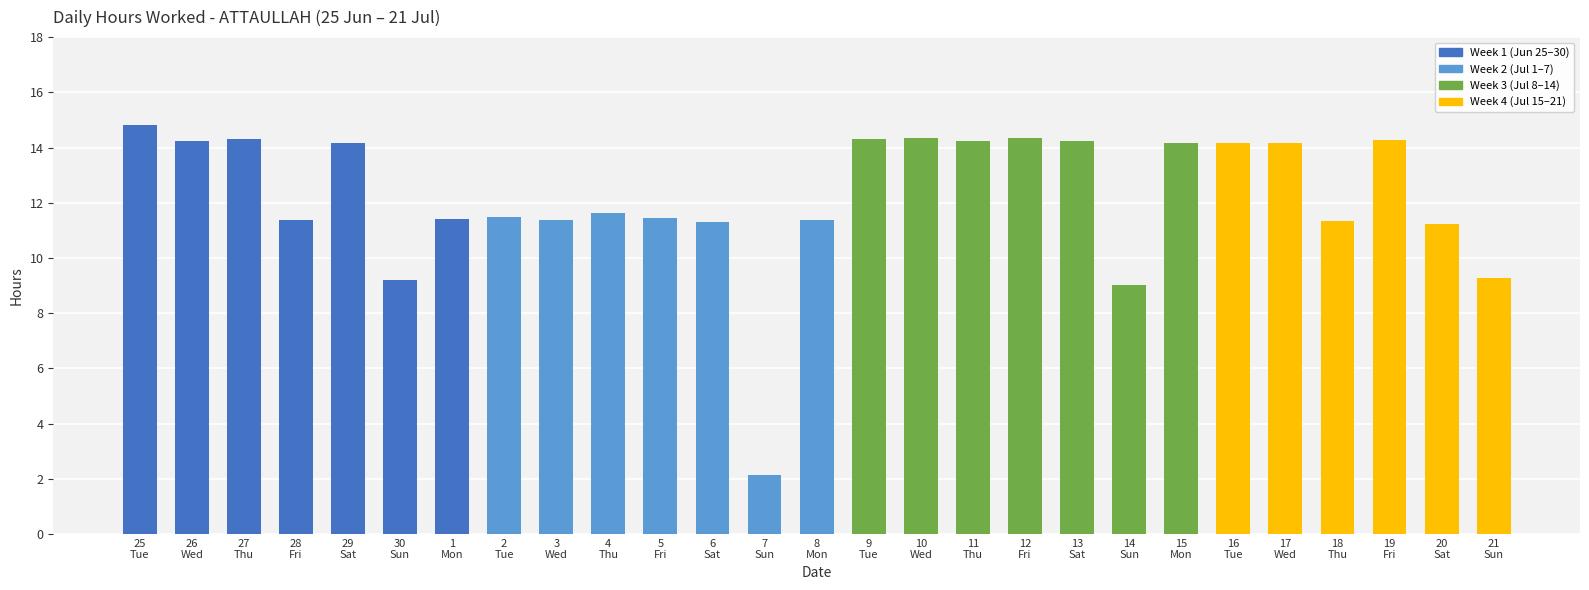

Which label corresponds to the smallest value in the chart?

7
Sun